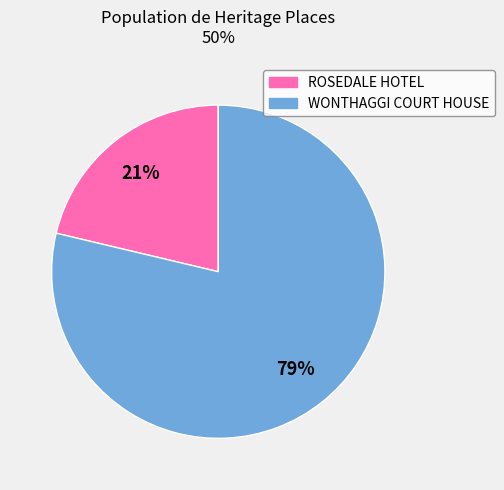

How many slices are in this pie chart?

2